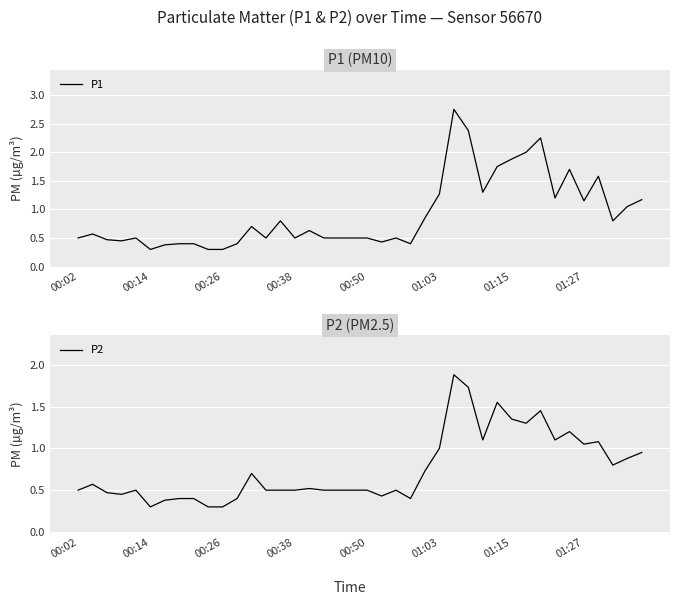

What is the sum of all P1 values?

36.5